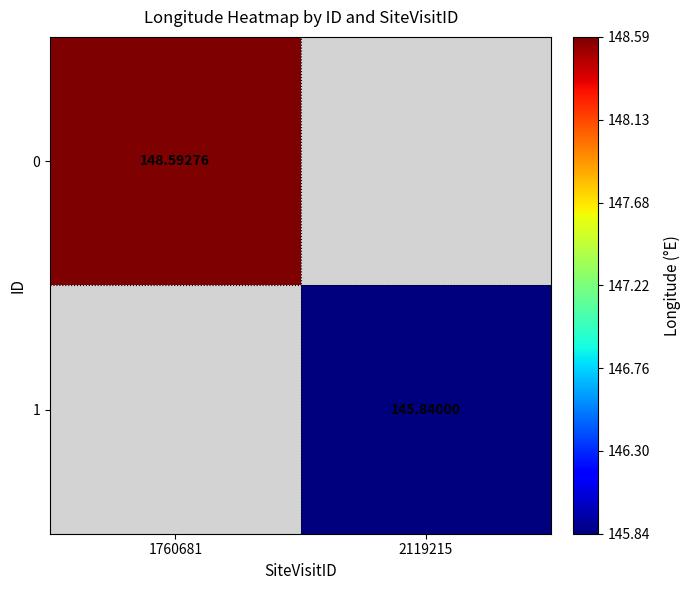

The 1 series shows 202.1 at 2119215. True or false?

False